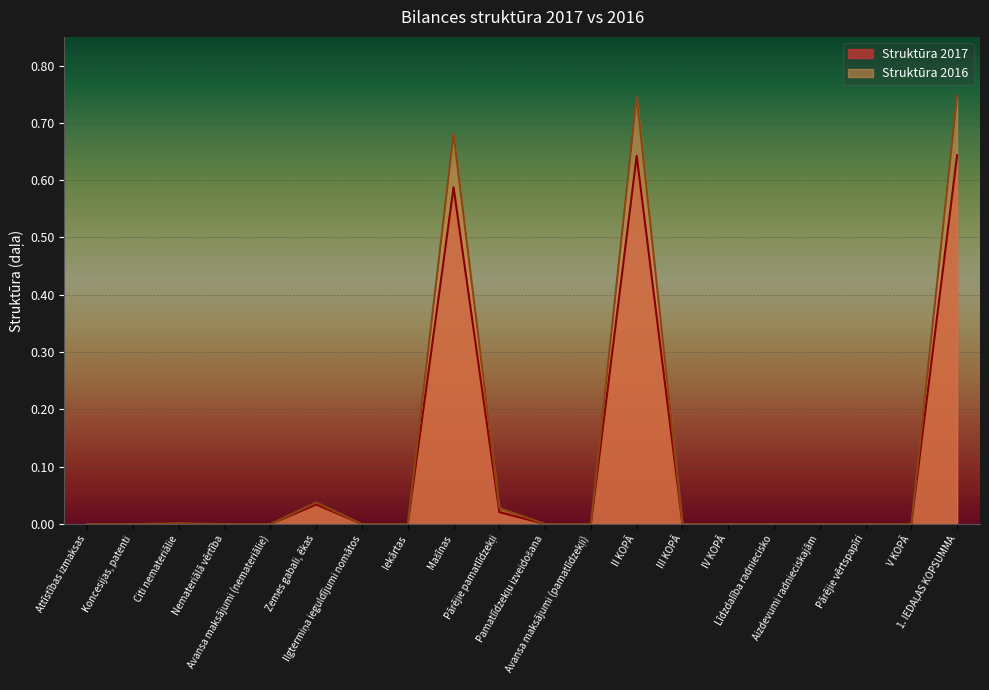

At which label is Struktūra 2016 closest to 0?

Attīstības izmaksas